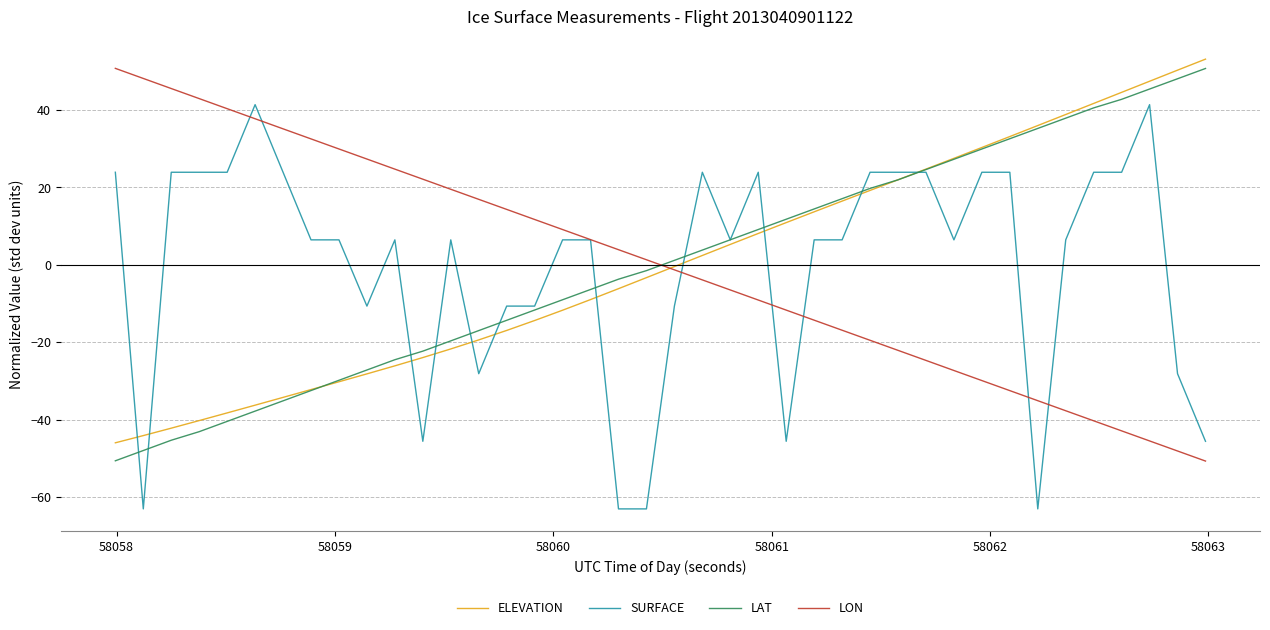

Which series has the largest range (max minus min)?

SURFACE